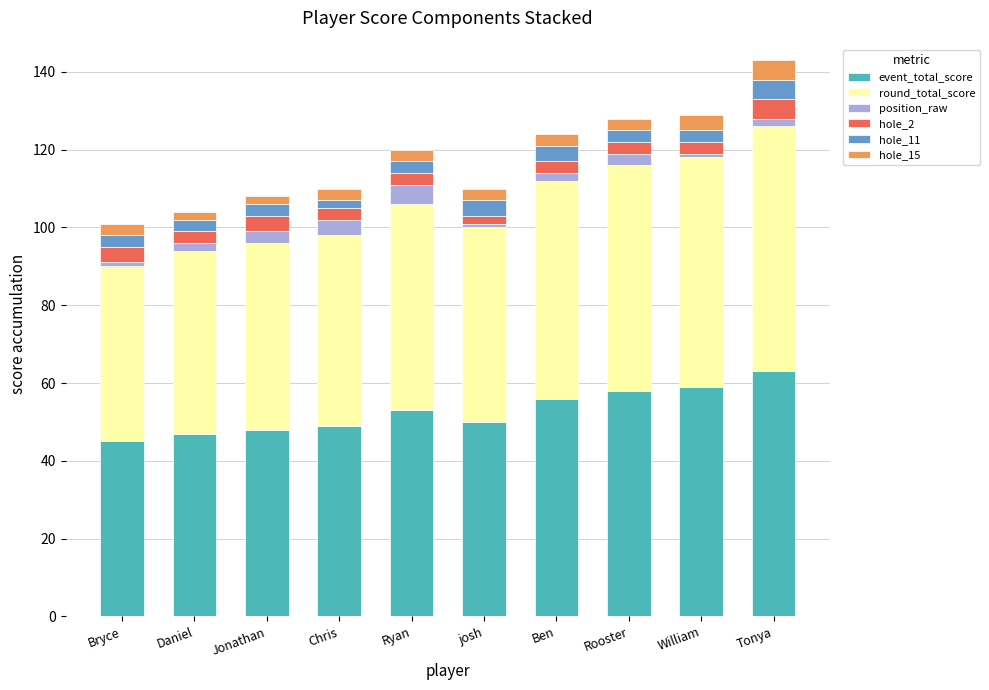

Are the bars horizontal?

No